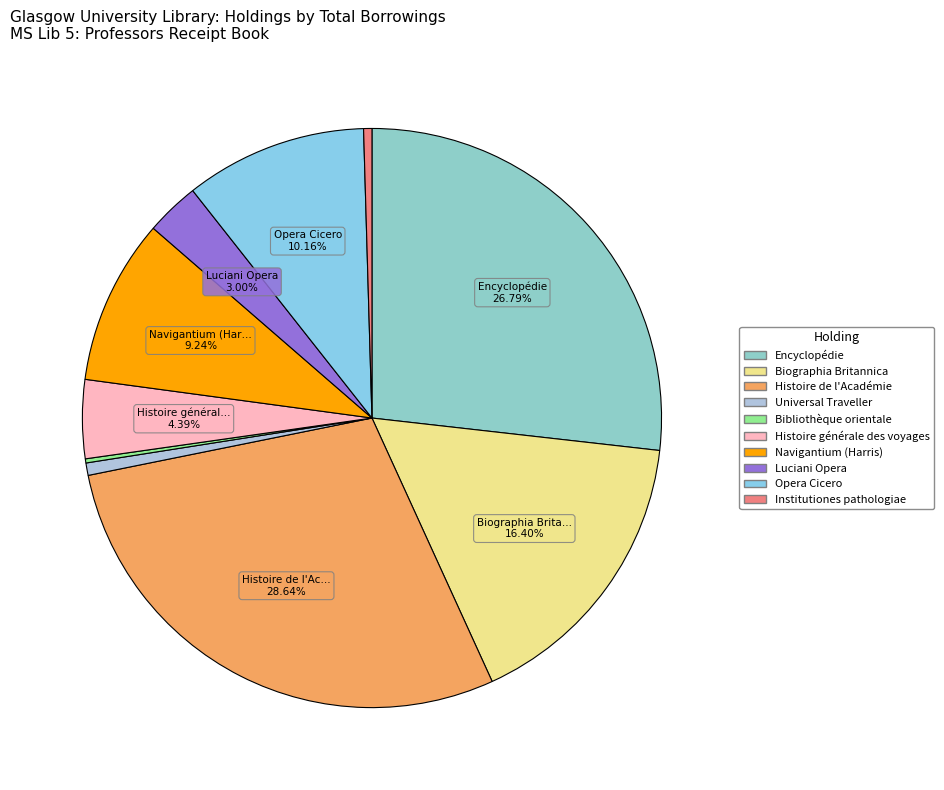

Rank the categories by value from highest to lowest.

Histoire de l'Académie, Encyclopédie, Biographia Britannica, Opera Cicero, Navigantium (Harris), Histoire générale des voyages, Luciani Opera, Universal Traveller, Institutiones pathologiae, Bibliothèque orientale